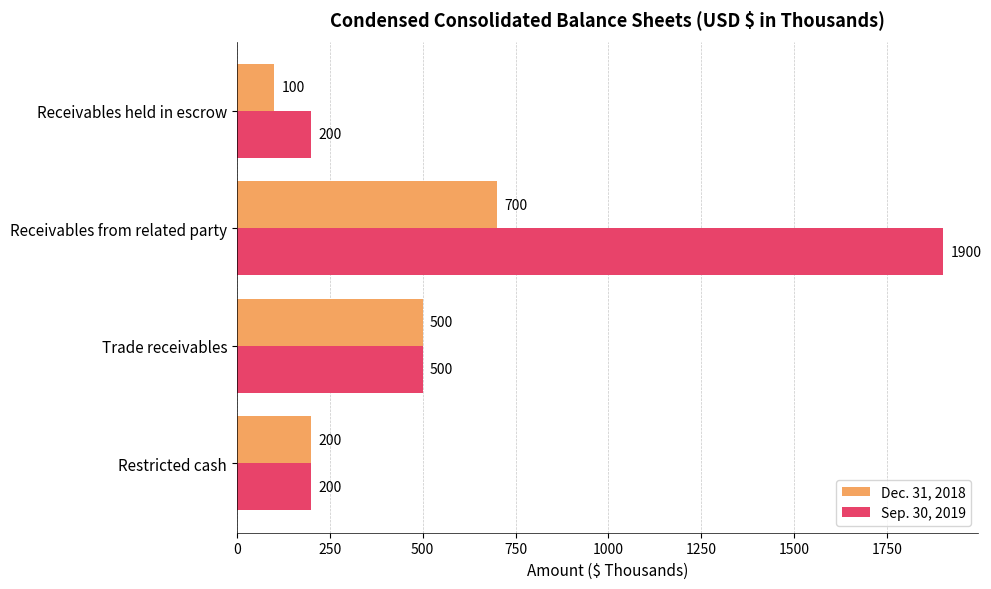

What is the highest value of the Sep. 30, 2019 series?

1900